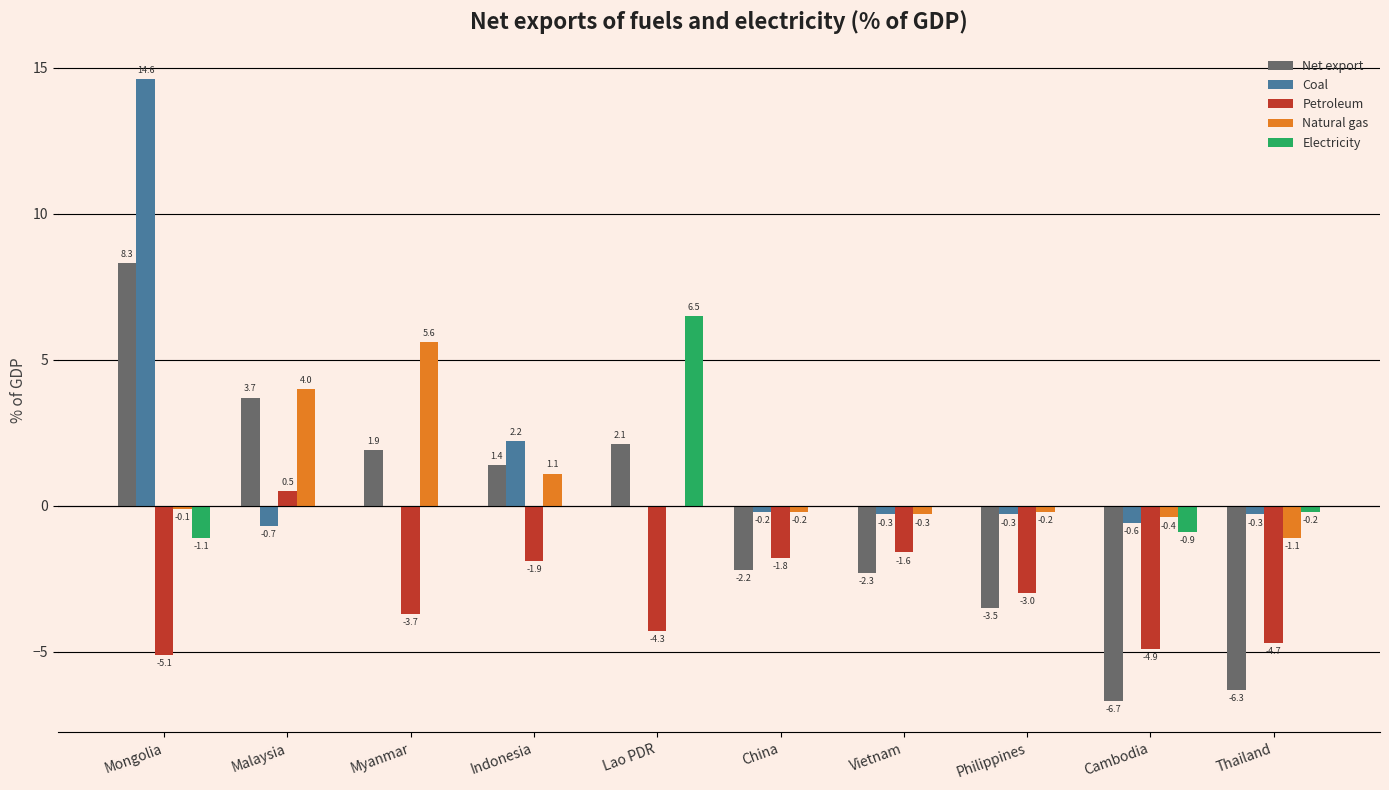

Between Myanmar and China, which series saw the biggest shift?

Natural gas